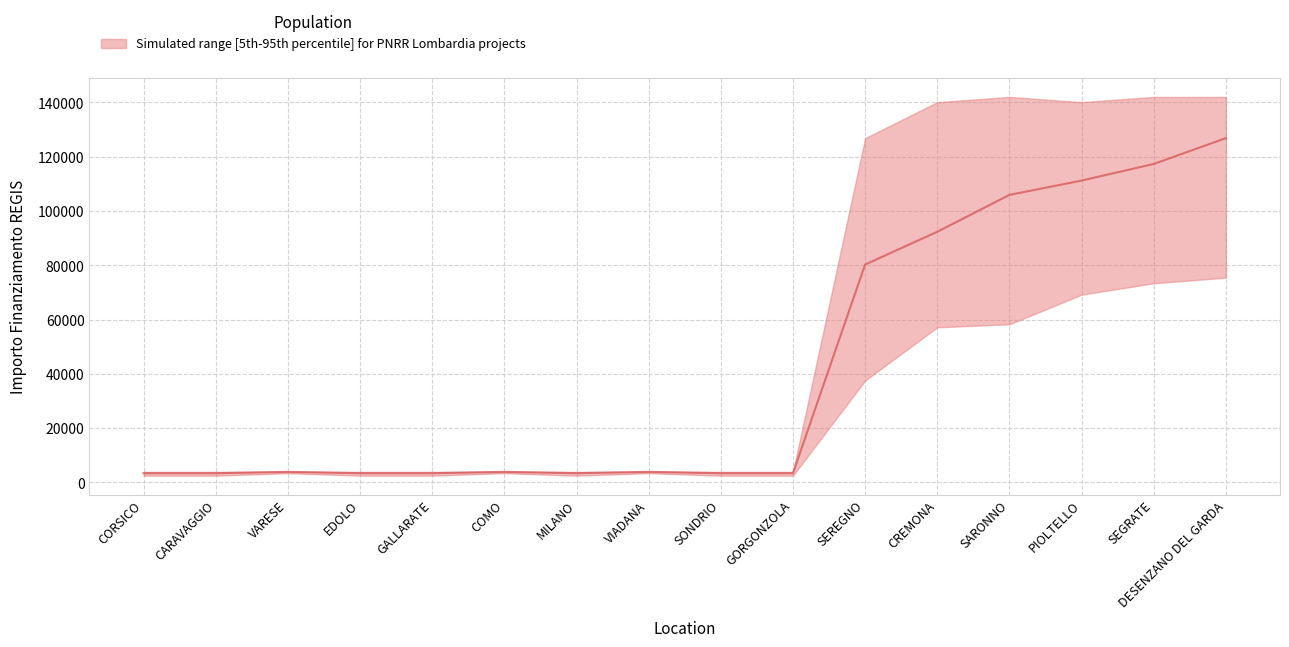

What is the maximum value for lower?

75442.6